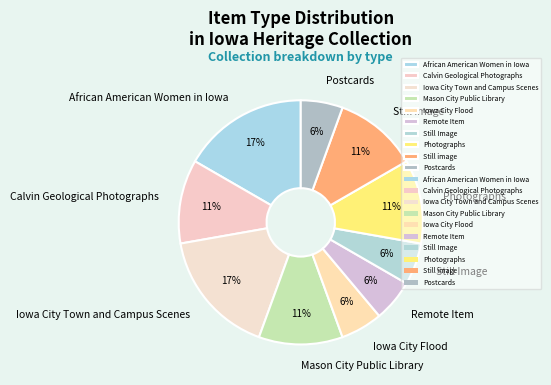

Is it true that Iowa City Flood is 6% of the pie?

True